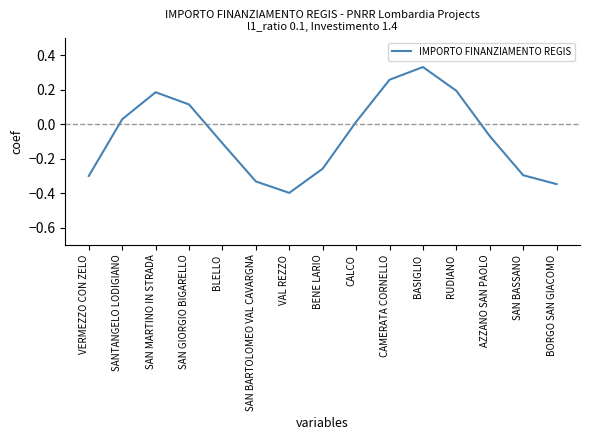

What is the minimum value shown in the chart?

-0.4